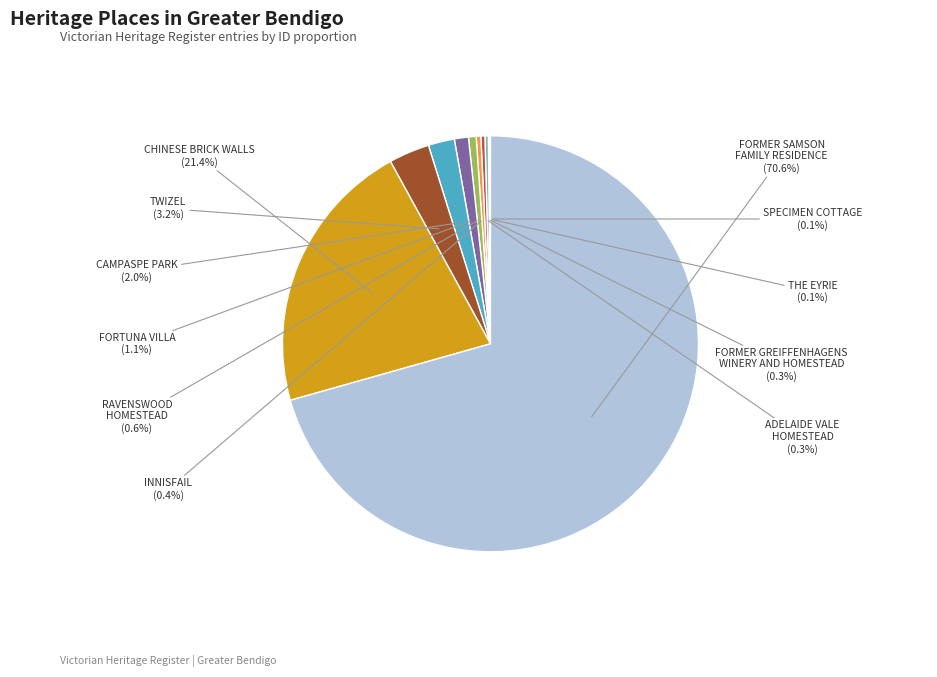

Which slice represents more than half of the pie?

FORMER SAMSON FAMILY RESIDENCE